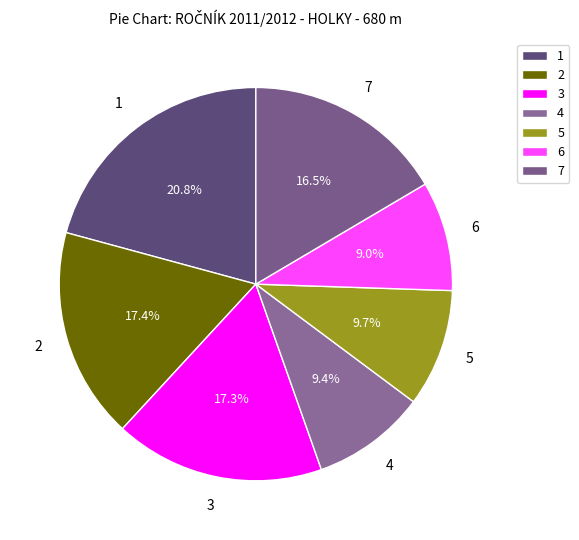

Does 7 account for over 50% of the chart?

No